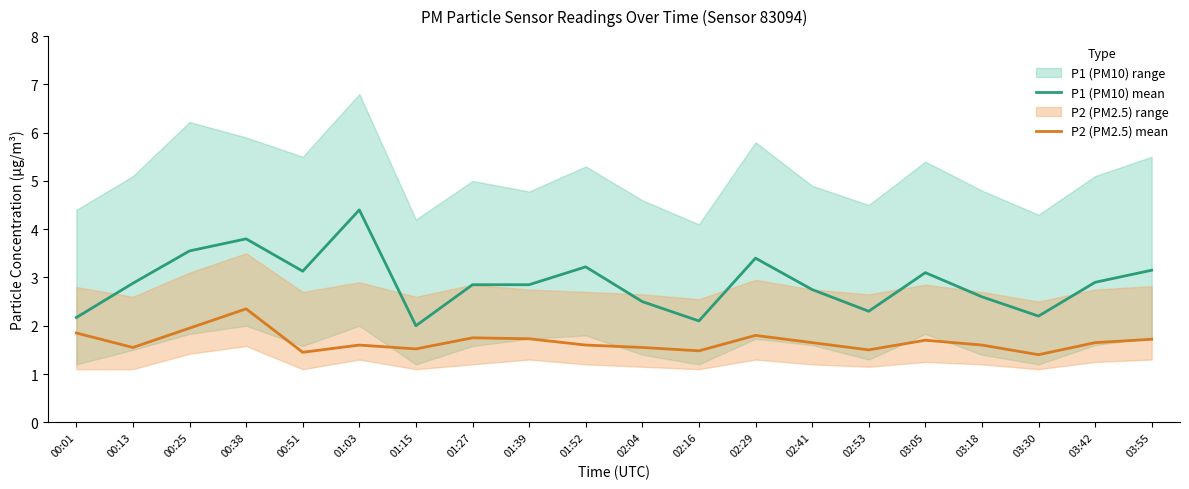

In P2 (PM2.5) mean, how many points are higher than both neighbors (excluding endpoints)?

5